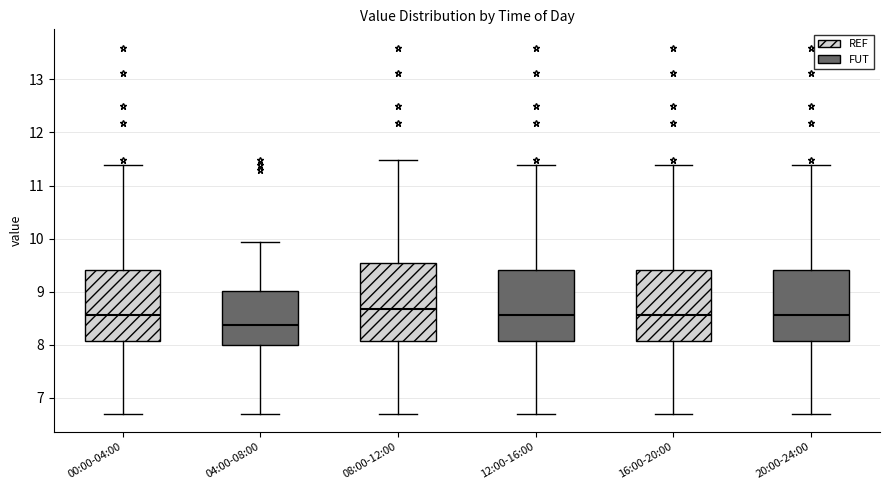

Reading left to right, transcribe this box plot: for each box, give where its median line is, the range the box spans, and where its two whiskers end, as read against the y-axis. The values are not printed on the chart, so give them approximately, as read against the axis.

00:00-04:00: median 8.6, box 8.1 to 9.4, whiskers 6.7 to 11.4
04:00-08:00: median 8.4, box 8.0 to 9.0, whiskers 6.7 to 9.9
08:00-12:00: median 8.7, box 8.1 to 9.5, whiskers 6.7 to 11.5
12:00-16:00: median 8.6, box 8.1 to 9.4, whiskers 6.7 to 11.4
16:00-20:00: median 8.6, box 8.1 to 9.4, whiskers 6.7 to 11.4
20:00-24:00: median 8.6, box 8.1 to 9.4, whiskers 6.7 to 11.4